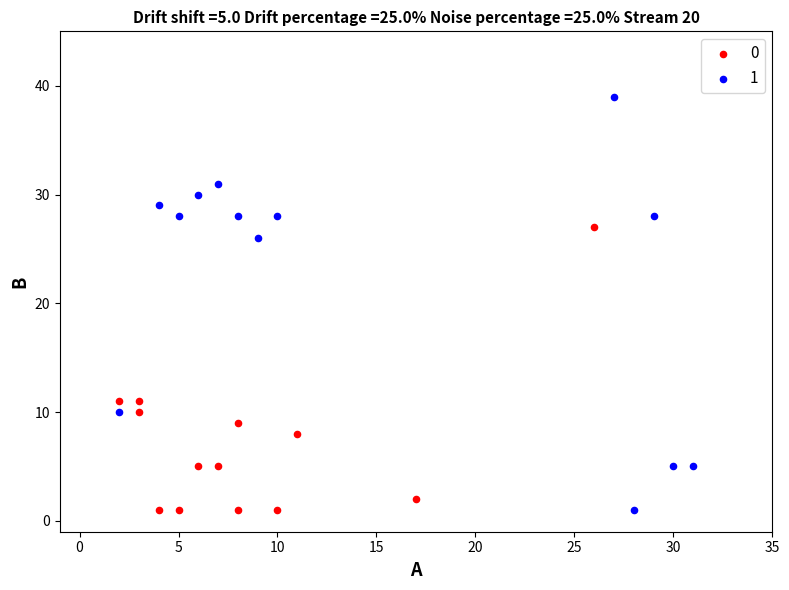

What are all the series names shown in the legend?

0, 1